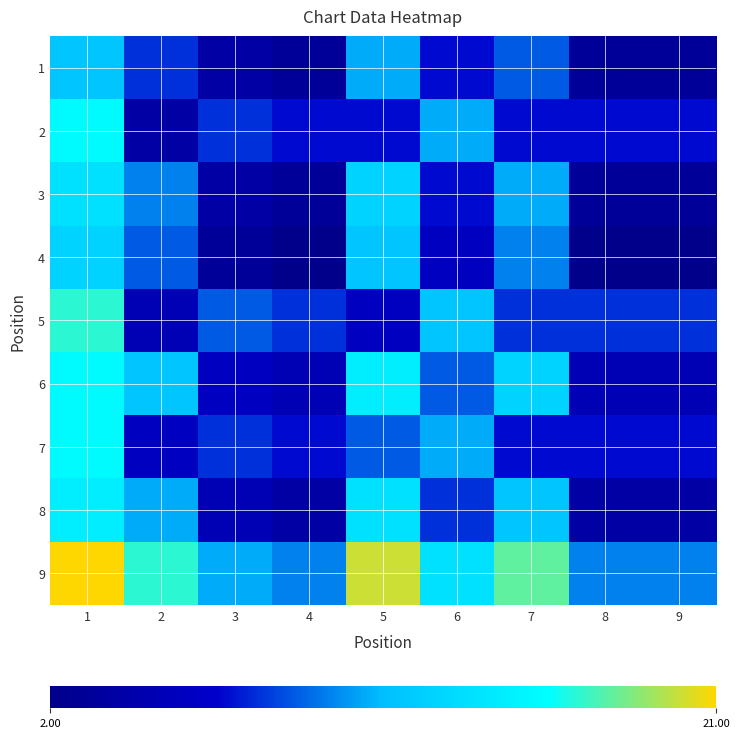

Reading left to right, extract all data points from this chart.

1: 1=12	2=8	3=4	4=3	5=11	6=7	7=9	8=3	9=3
2: 1=16	2=4	3=8	4=7	5=7	6=11	7=7	8=7	9=7
3: 1=14	2=10	3=4	4=3	5=13	6=7	7=11	8=3	9=3
4: 1=13	2=9	3=3	4=2	5=12	6=6	7=10	8=2	9=2
5: 1=17	2=5	3=9	4=8	5=6	6=12	7=8	8=8	9=8
6: 1=16	2=12	3=6	4=5	5=15	6=9	7=13	8=5	9=5
7: 1=16	2=6	3=8	4=7	5=9	6=11	7=7	8=7	9=7
8: 1=15	2=11	3=5	4=4	5=14	6=8	7=12	8=4	9=4
9: 1=21	2=17	3=11	4=10	5=20	6=14	7=18	8=10	9=10